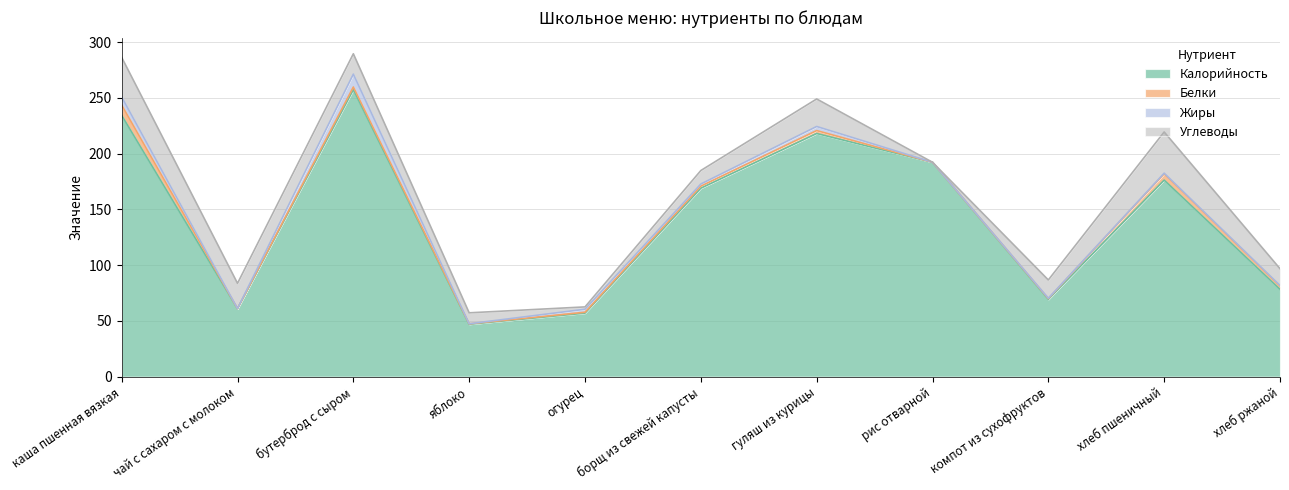

What is the difference between the second highest and second lowest values in the Калорийность series?

177.3